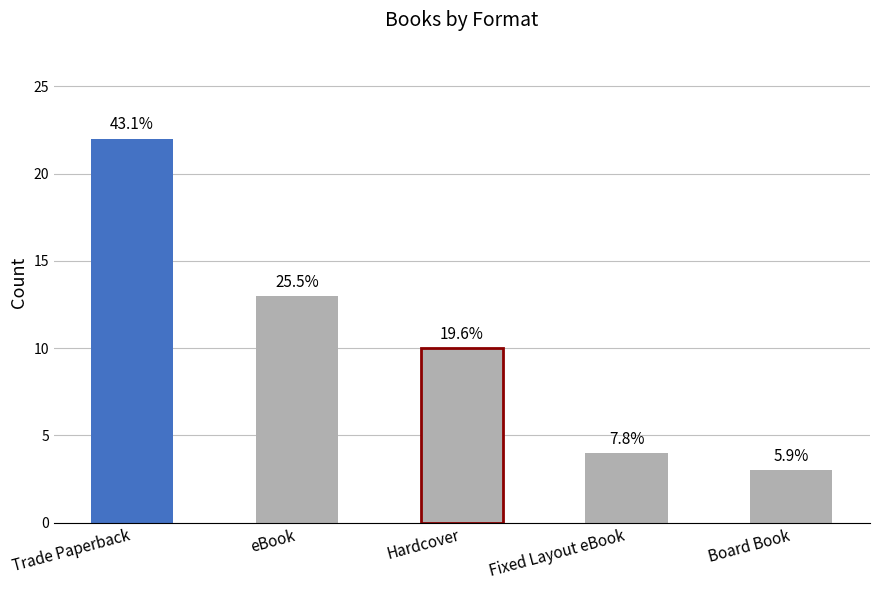

How many bars are there in total?

5